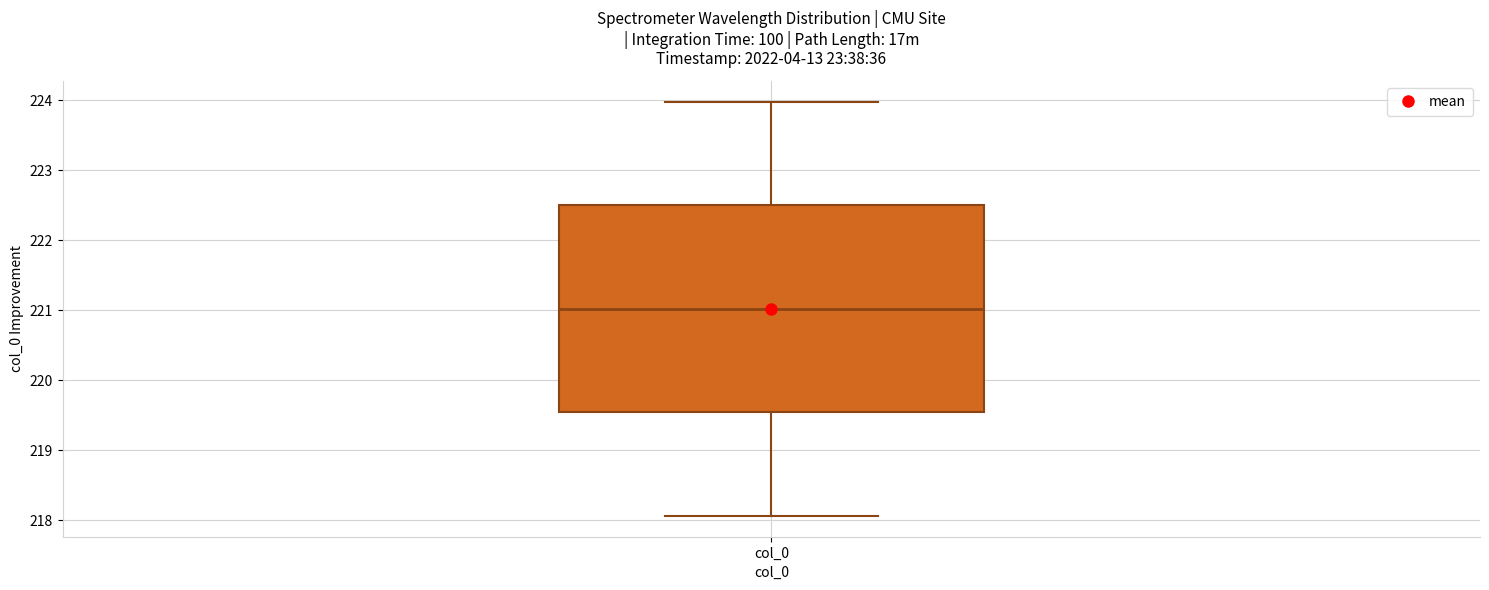

Transcribe this box plot: give where the median line is, the range the box spans, and where the two whiskers end, as read against the y-axis. The values are not printed on the chart, so give them approximately, as read against the axis.

median 221.0, box 219.5 to 222.5, whiskers 218.1 to 224.0